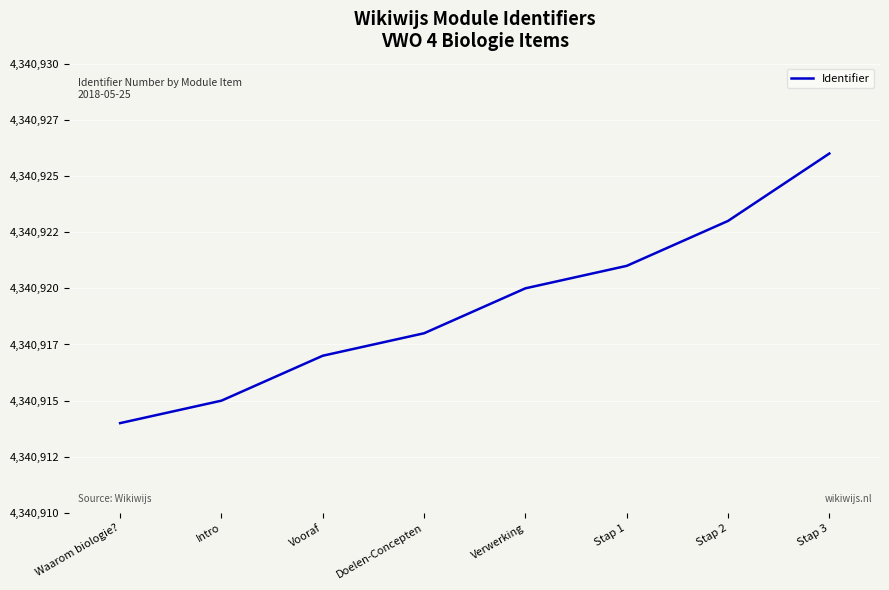

Rank the categories by value from lowest to highest.

Waarom biologie?, Intro, Vooraf, Doelen-Concepten, Verwerking, Stap 1, Stap 2, Stap 3